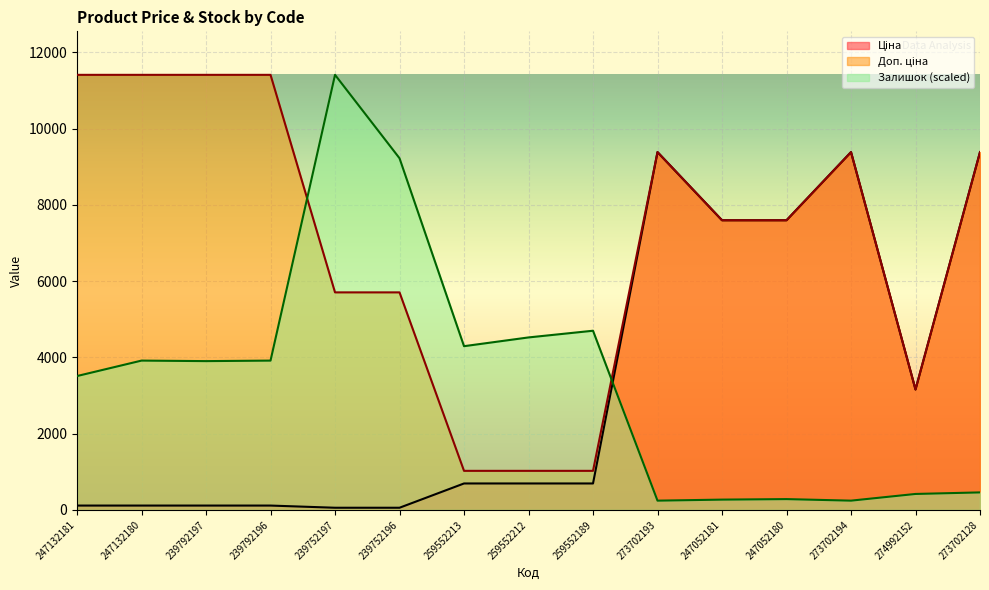

At how many categories does at least one series exceed 851?

15